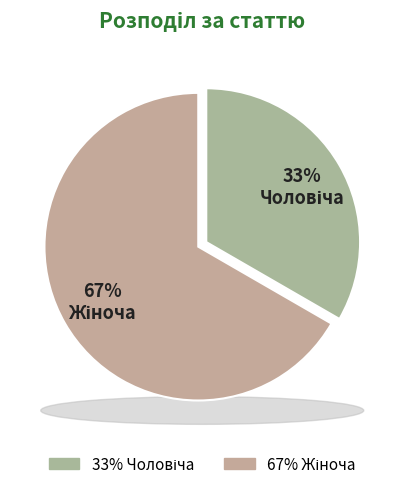

How many segments does this pie chart have?

2